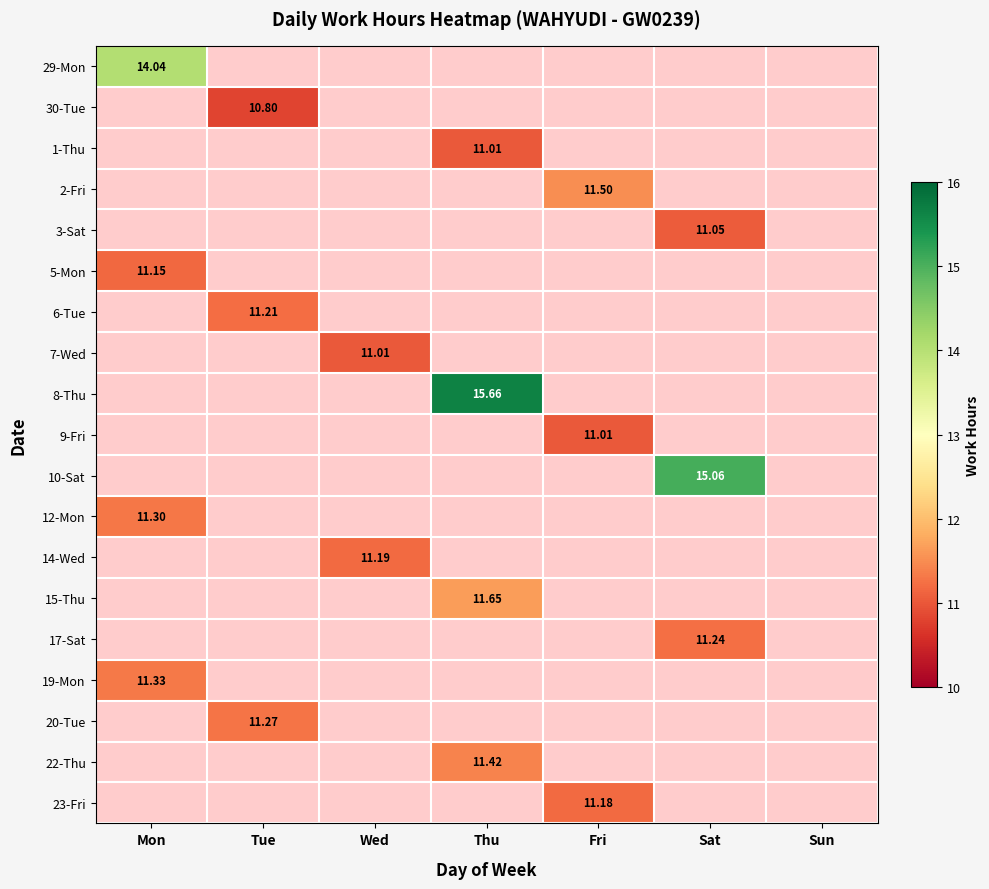

Which series has the largest range (max minus min)?

29-Mon